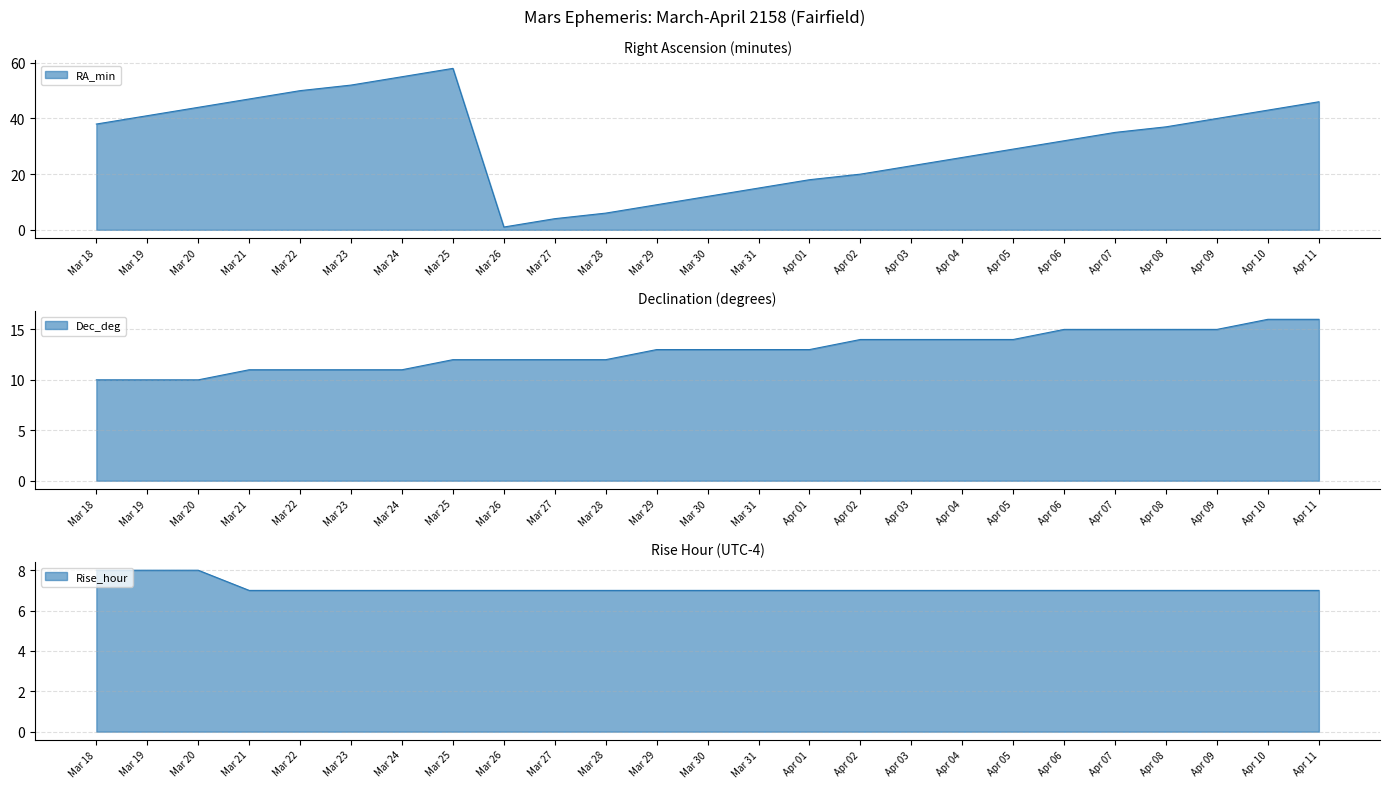

What is the difference between the RA_min values at Apr 03 and Apr 08?

14